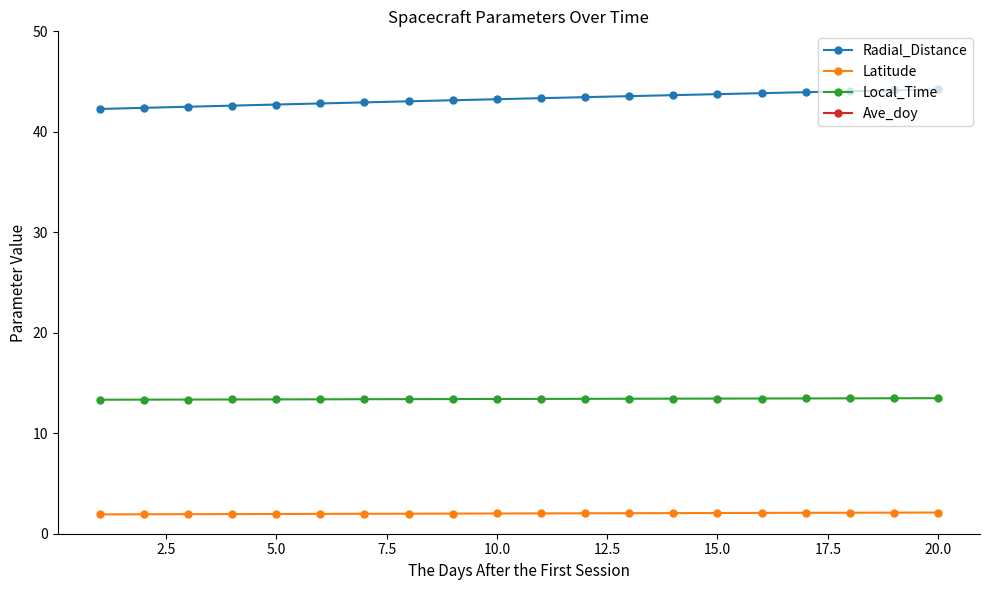

What is the value of the Radial_Distance point at the 10th from the left?

43.2